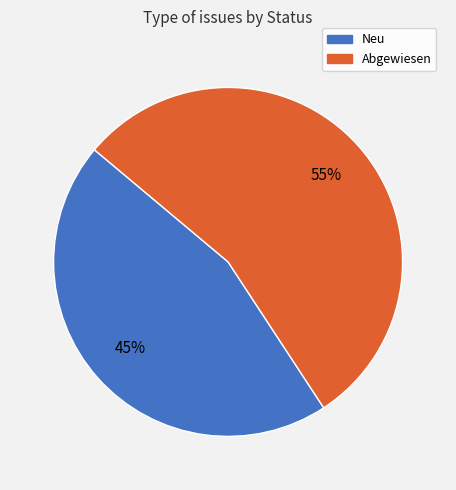

Which slice is the smallest?

Neu